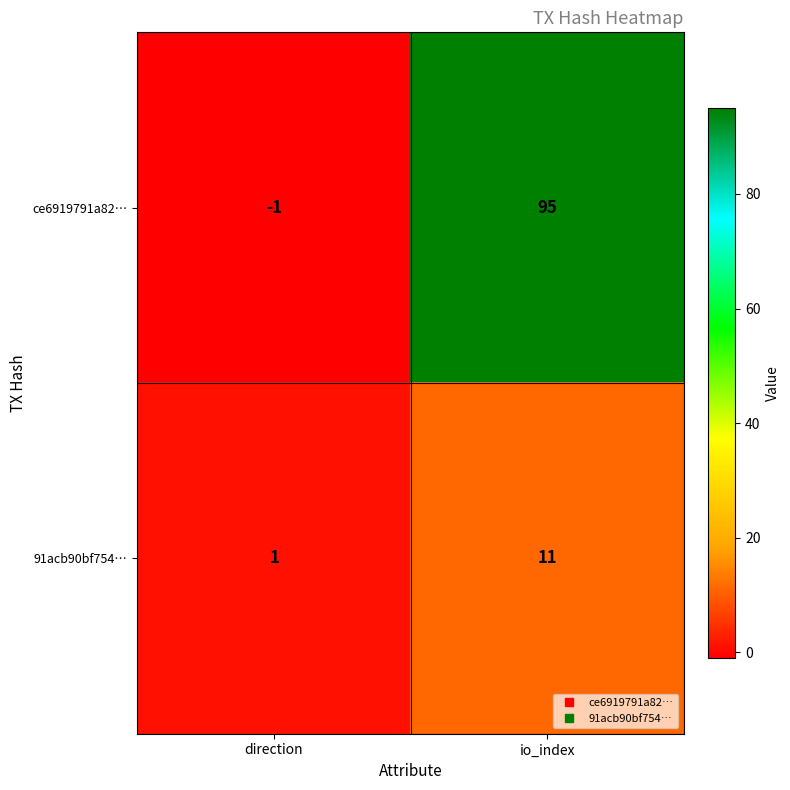

Is the value of ce6919791a82… at direction greater than the value of 91acb90bf754… at io_index?

No